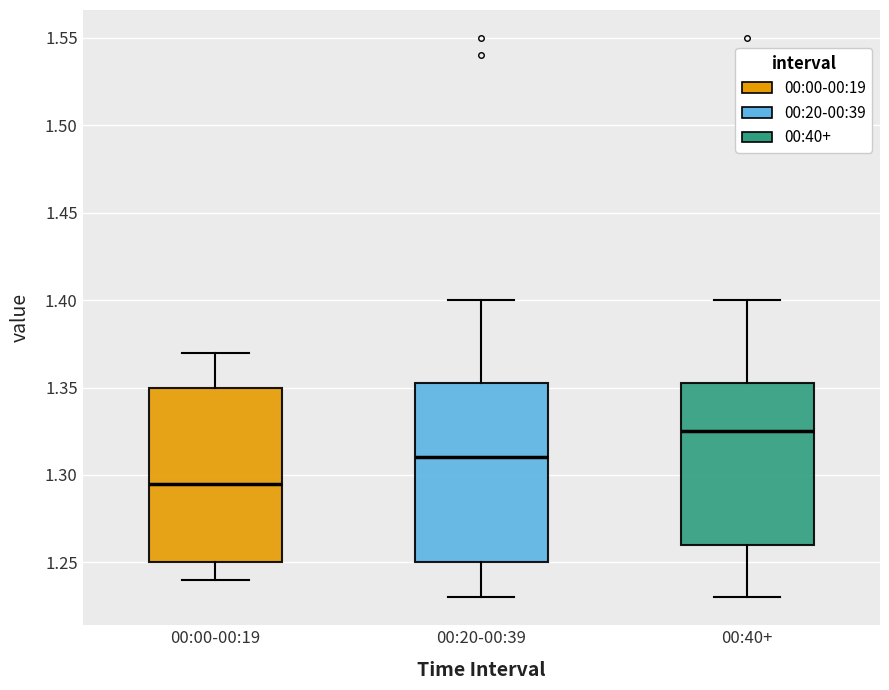

Which box's median line is the highest?

00:40+